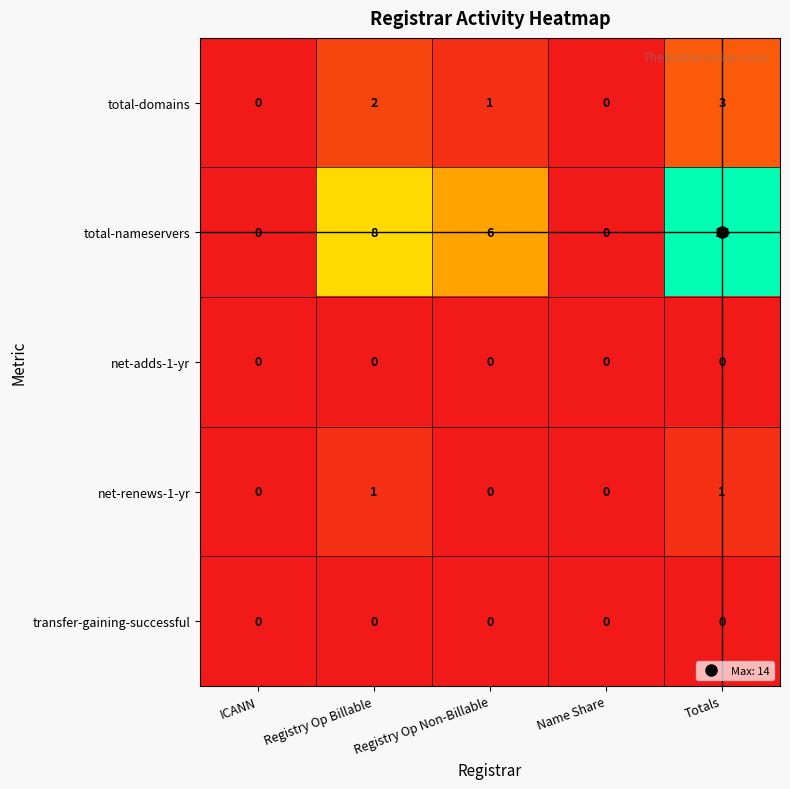

Which series has the widest spread of values?

total-nameservers